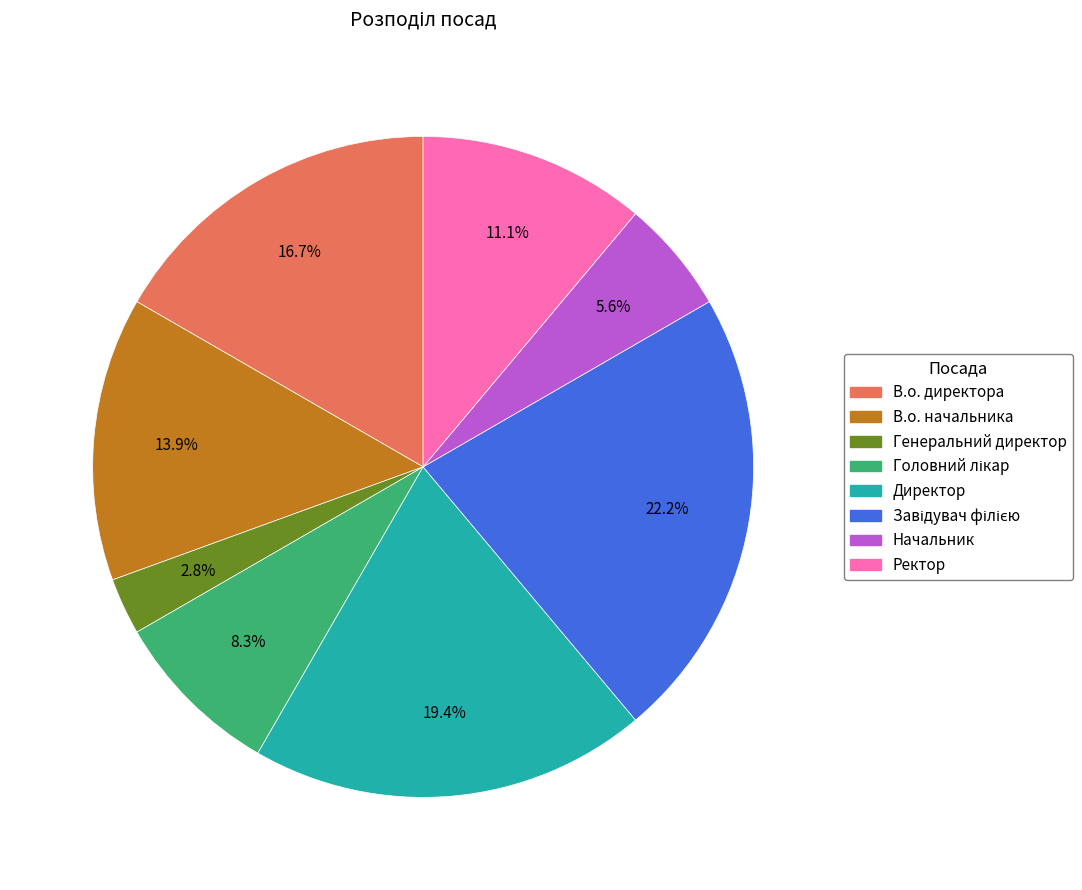

What is the smallest slice in the pie chart?

Генеральний директор